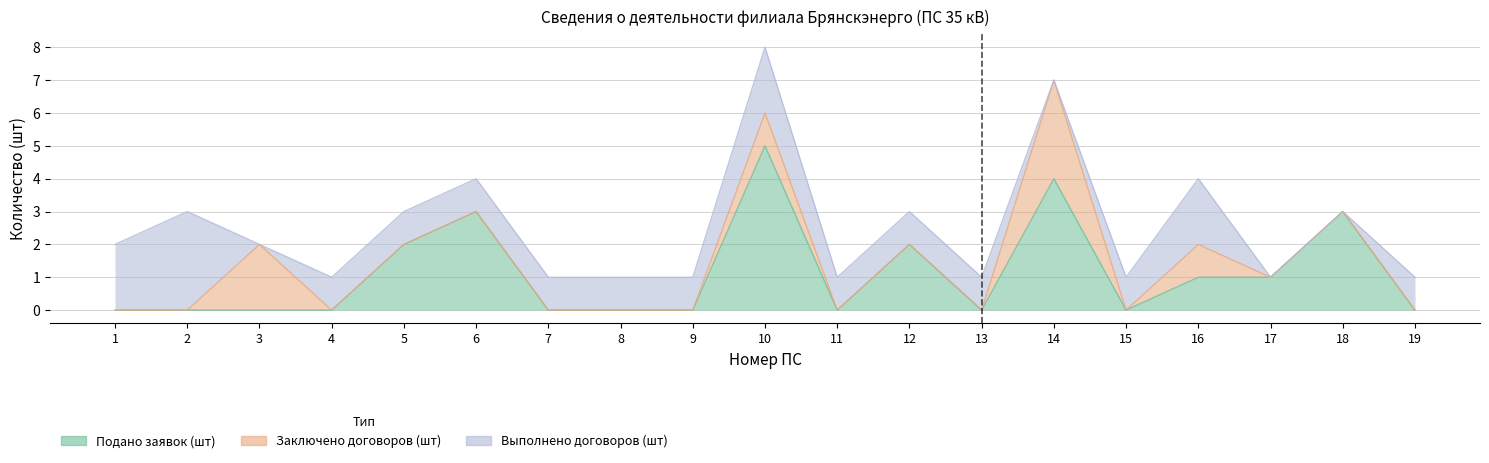

What are all the series names shown in the legend?

Подано заявок (шт), Заключено договоров (шт), Выполнено договоров (шт)